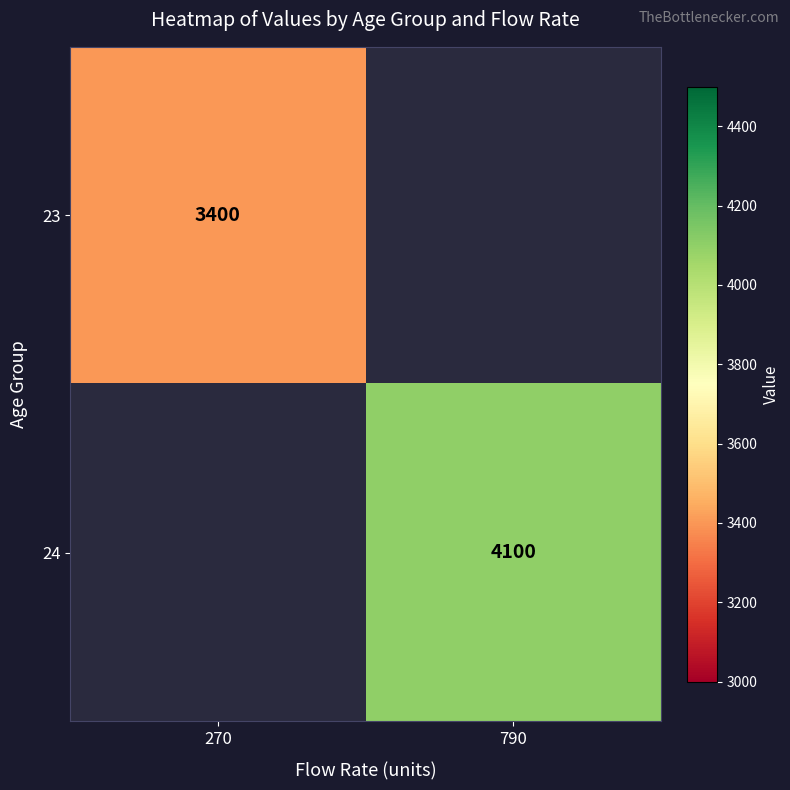

The 23 series shows 3400 at 270. True or false?

True